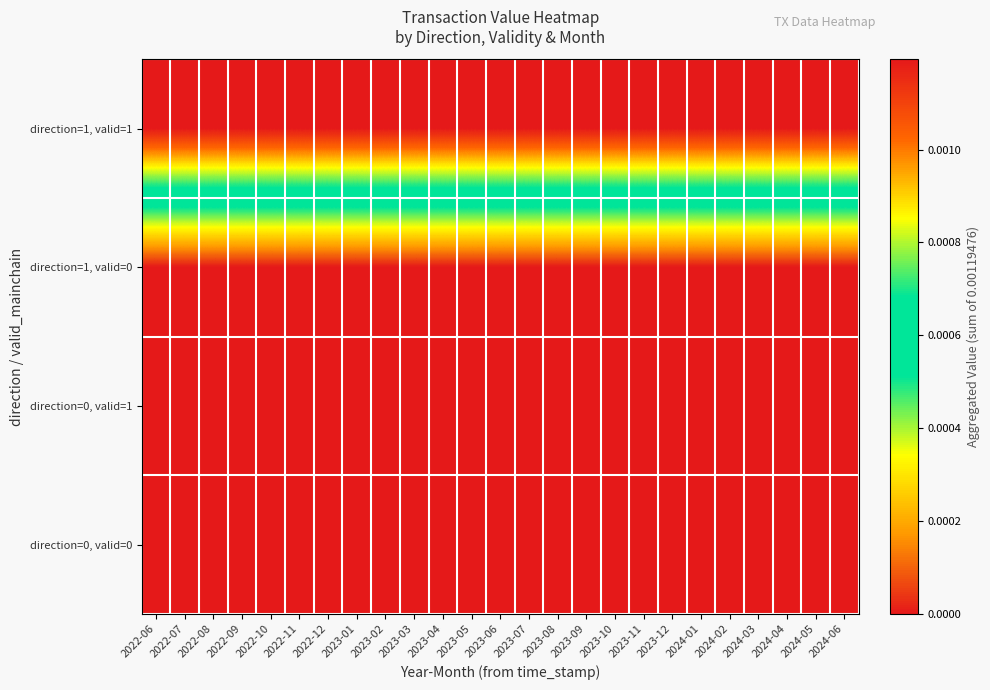

Between 2022-10 and 2024-06, which is larger?

2022-10